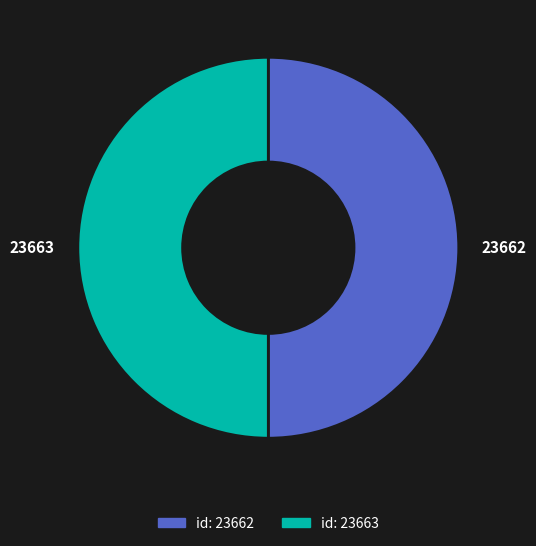

The id: 23662 slice represents 41% of the pie. True or false?

False